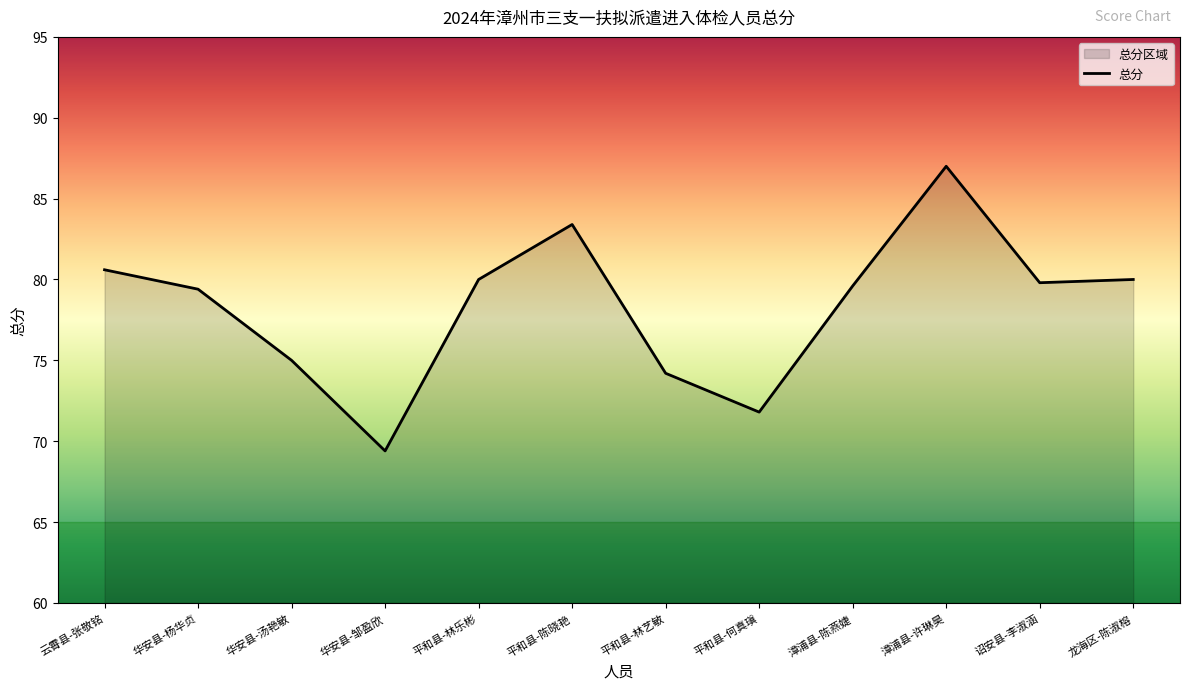

What is the greatest value displayed?

87.0